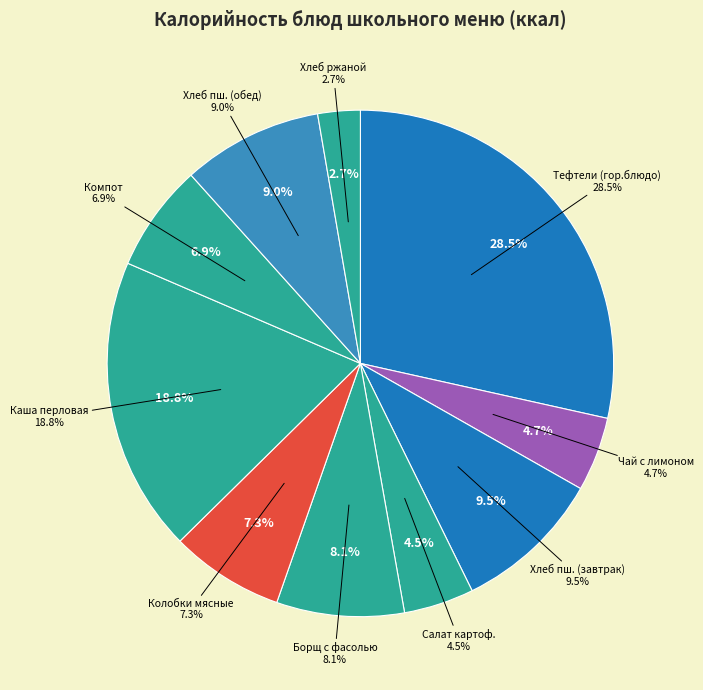

Is the sum of Хлеб ржаной (хлеб черн.) and Компот из апельсинов (напиток) greater than half?

No